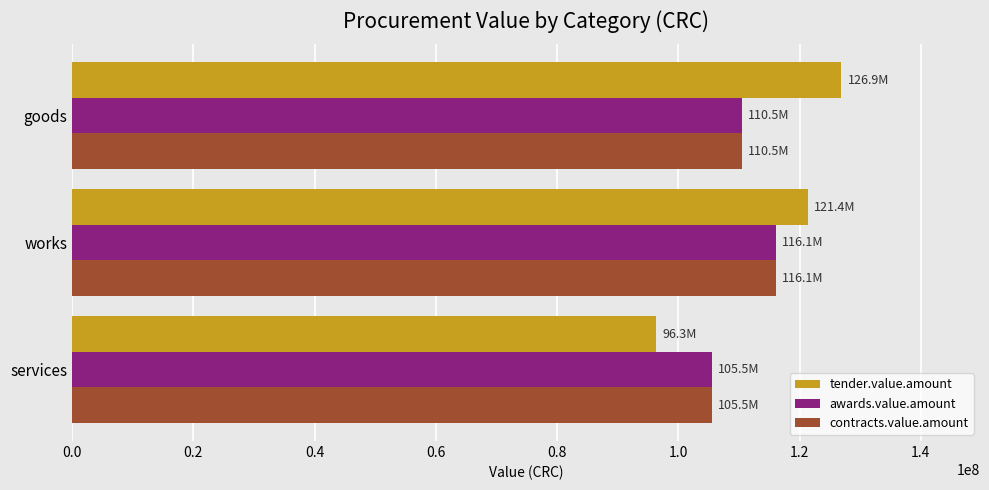

List the labels in order of awards.value.amount value, largest first.

works, goods, services